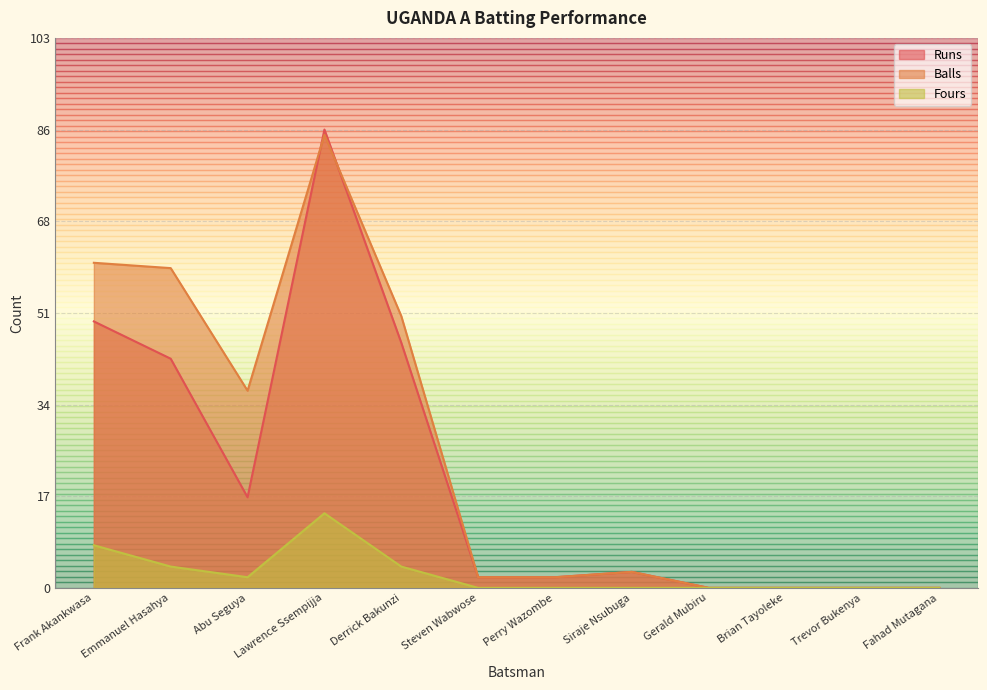

Is the value of Balls at Perry Wazombe greater than the value of Runs at Fahad Mutagana?

Yes